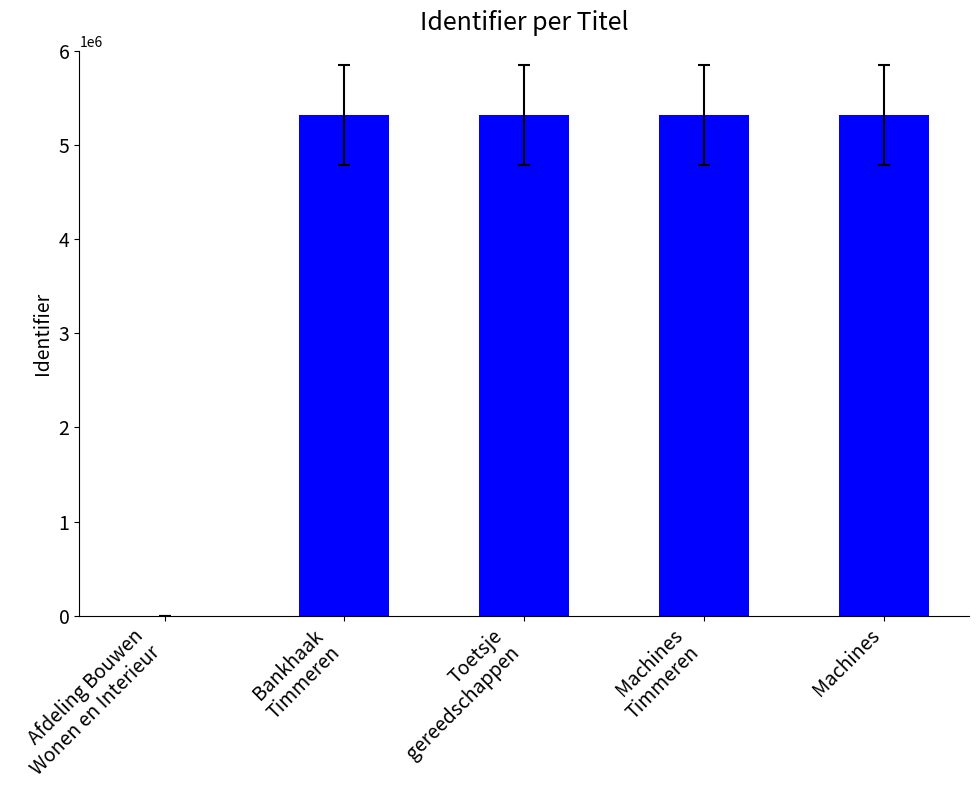

Approximately how many times larger is the value at Machines compared to Toetsje
gereedschappen?

1.0